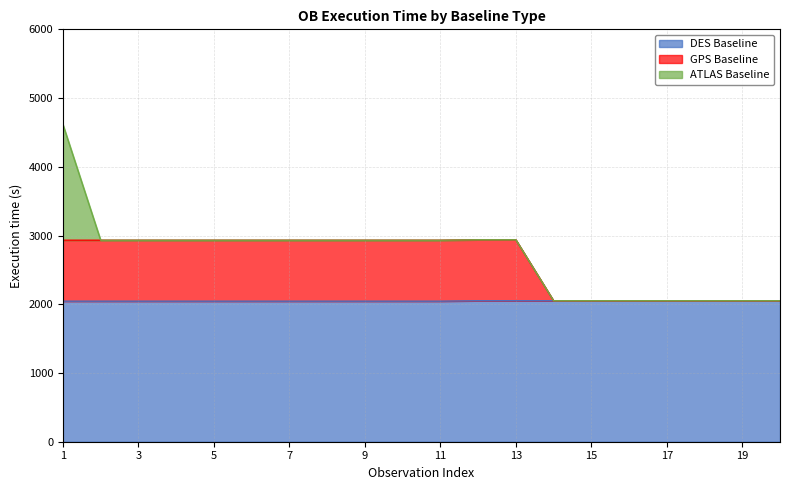

What is the difference between the maximum and second lowest values in the DES Baseline series?

6